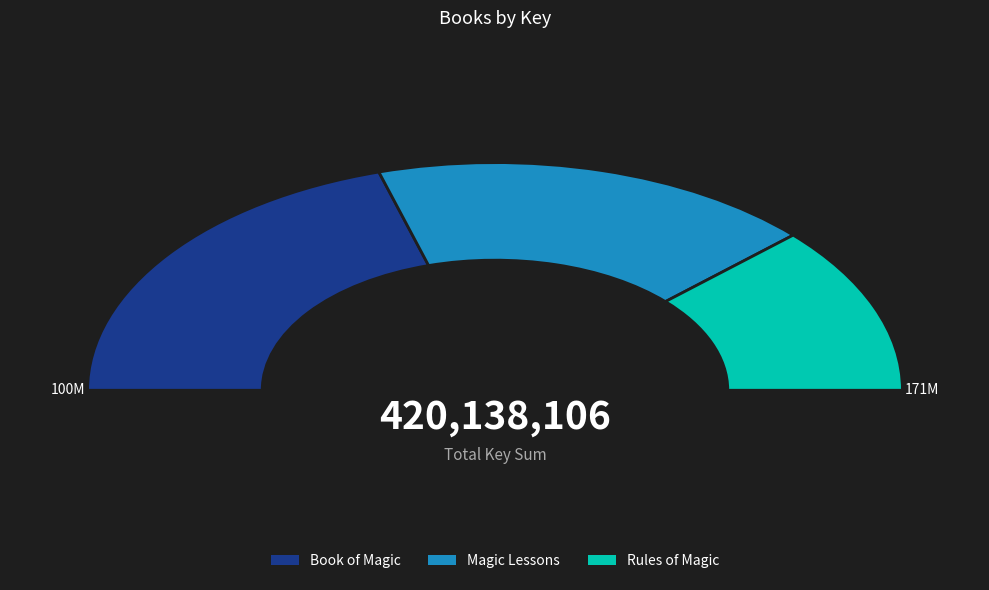

How many slices are in this pie chart?

3